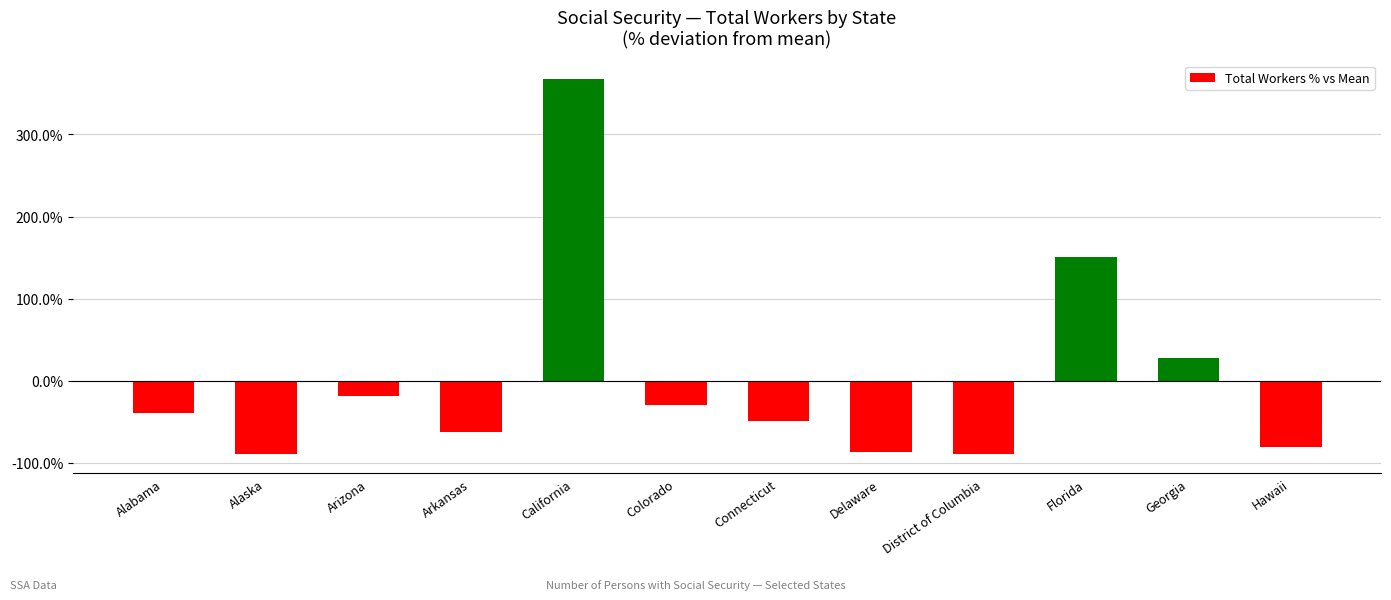

Between Delaware and Connecticut, which is larger?

Connecticut